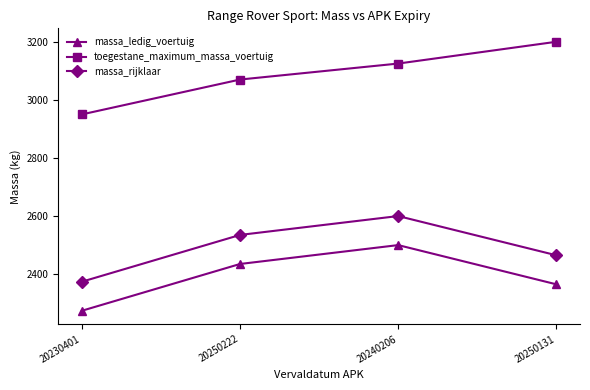

What are all the series names shown in the legend?

massa_ledig_voertuig, toegestane_maximum_massa_voertuig, massa_rijklaar